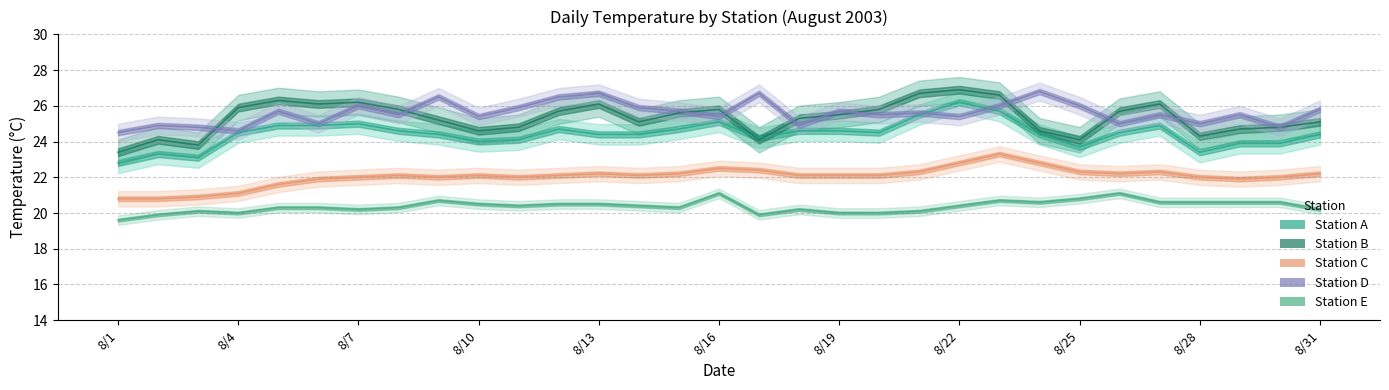

How many lines are shown in the chart?

5